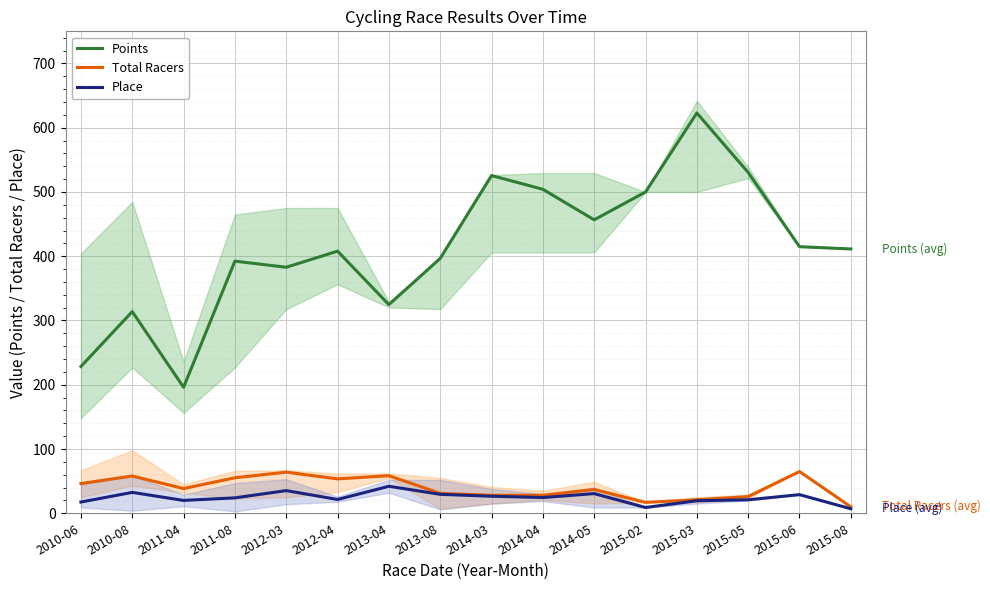

How many series are shown in this chart?

3